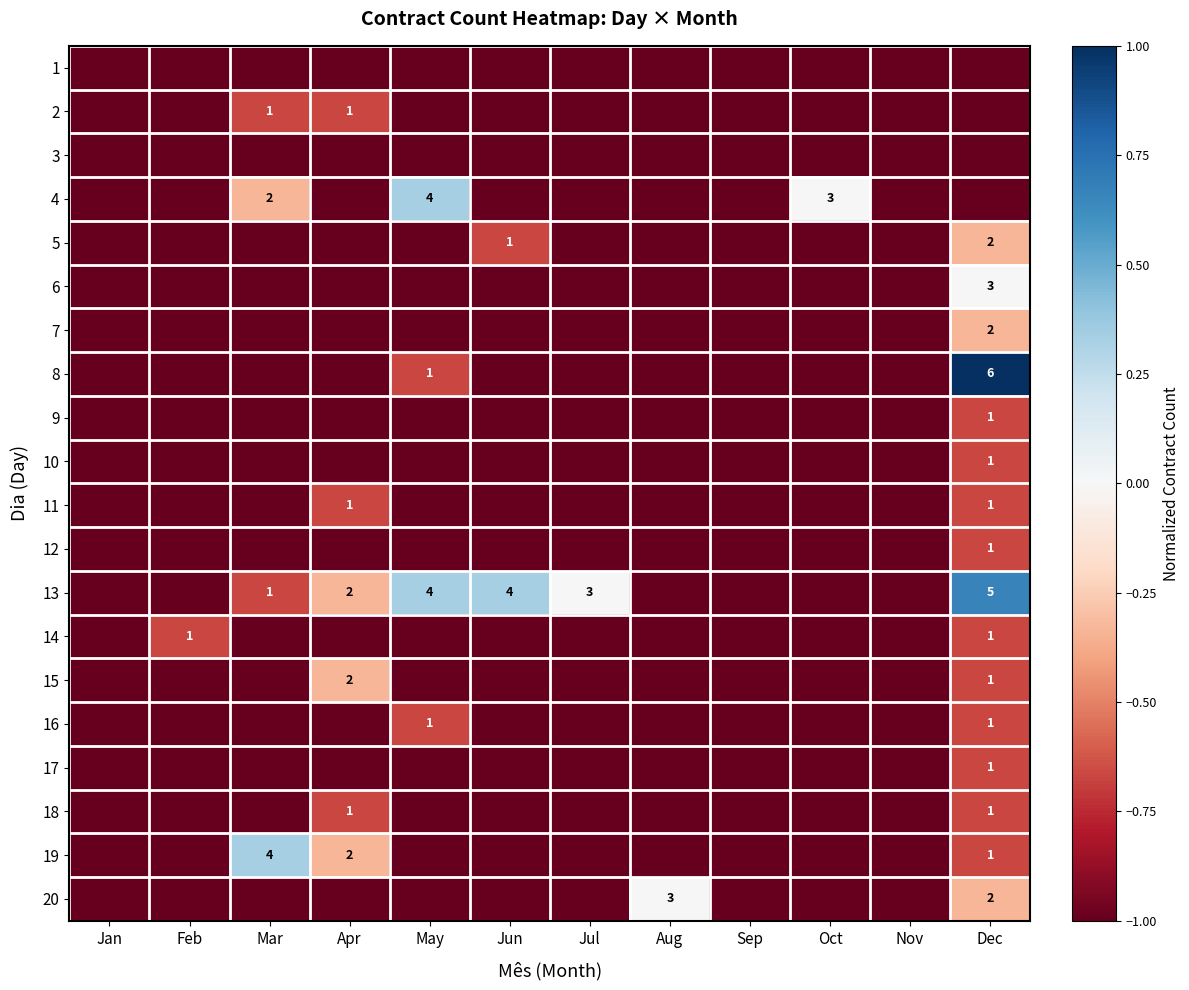

The 13 series shows 4 at Jul. True or false?

False